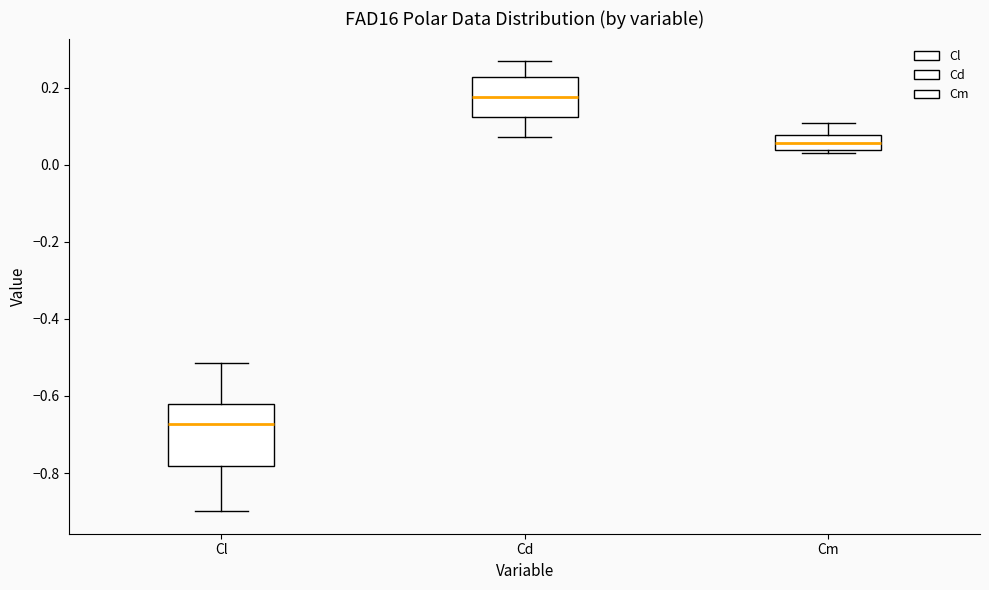

Which box is the tallest, from its lower edge to its upper edge?

Cl